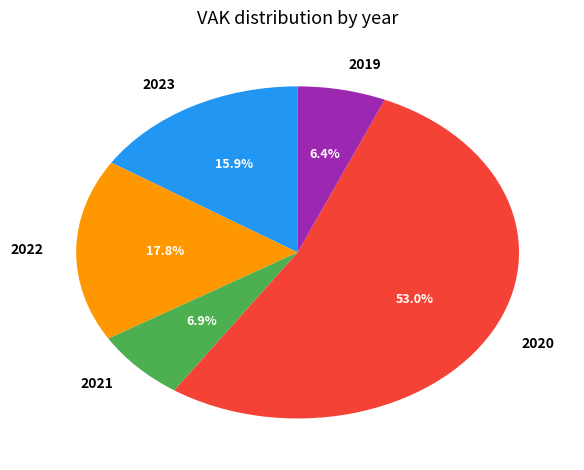

What is the ratio of the value at 2023 to the value at 2020?

0.3